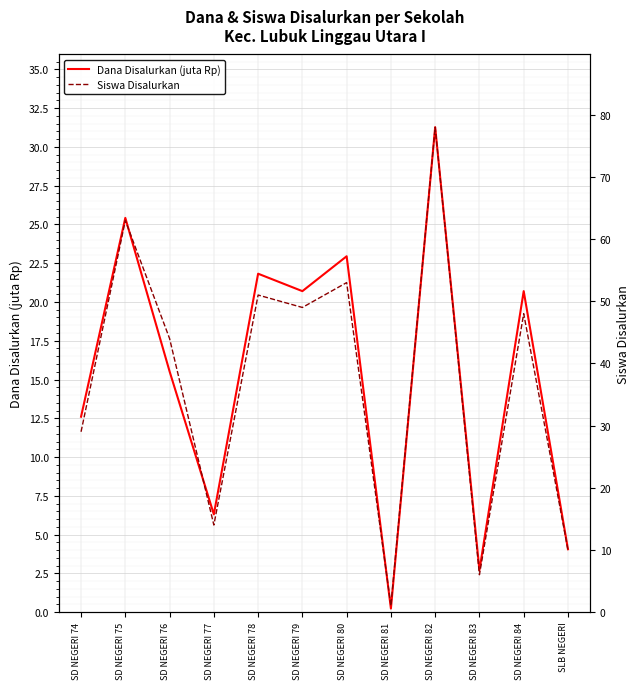

Does the chart display data point markers on the line(s)?

No